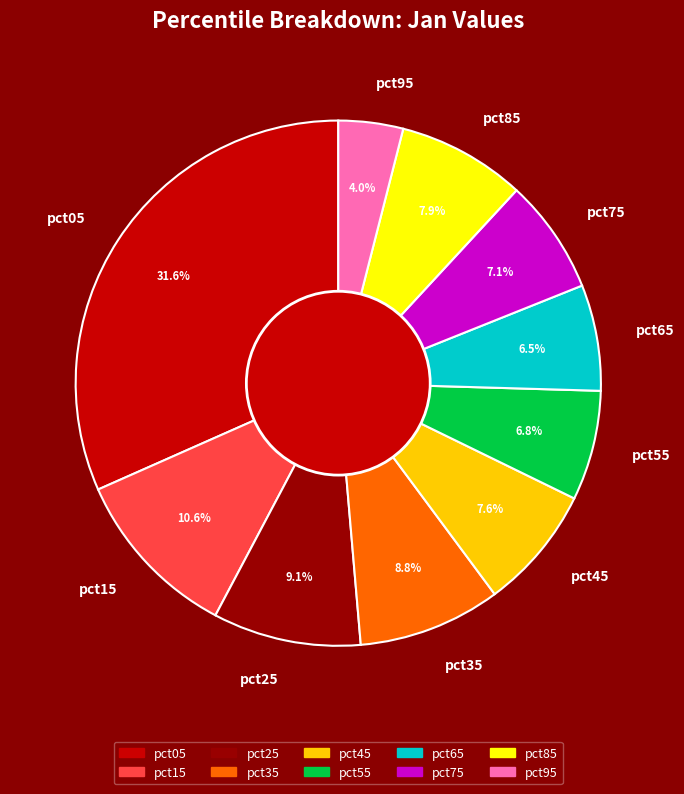

What percentage is the pct45 slice, to the nearest percent?

8%